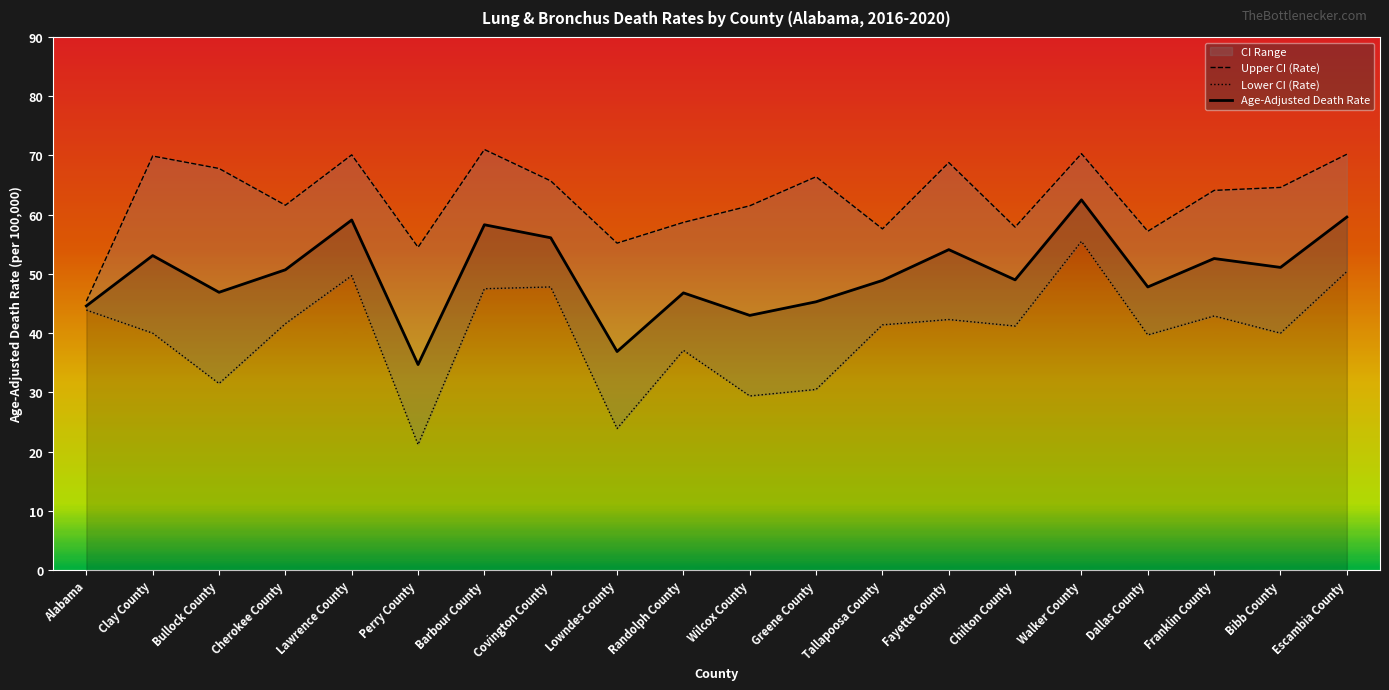

What is the label of the 7th point from the right?

Fayette County